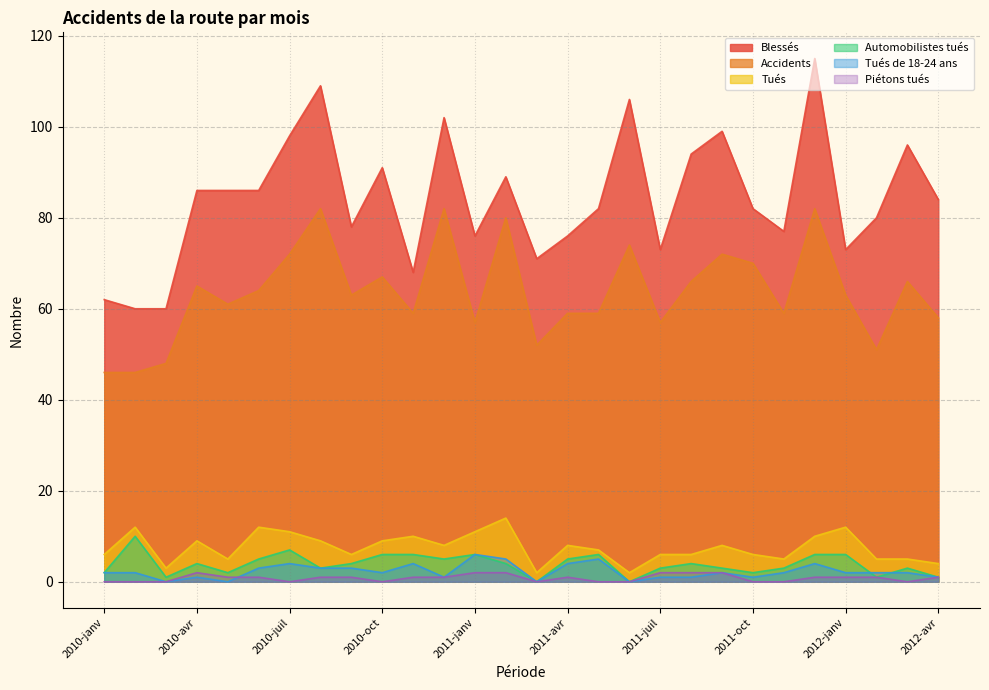

Which series changed the most between 2010-juil and 2011-mai?

Blessés